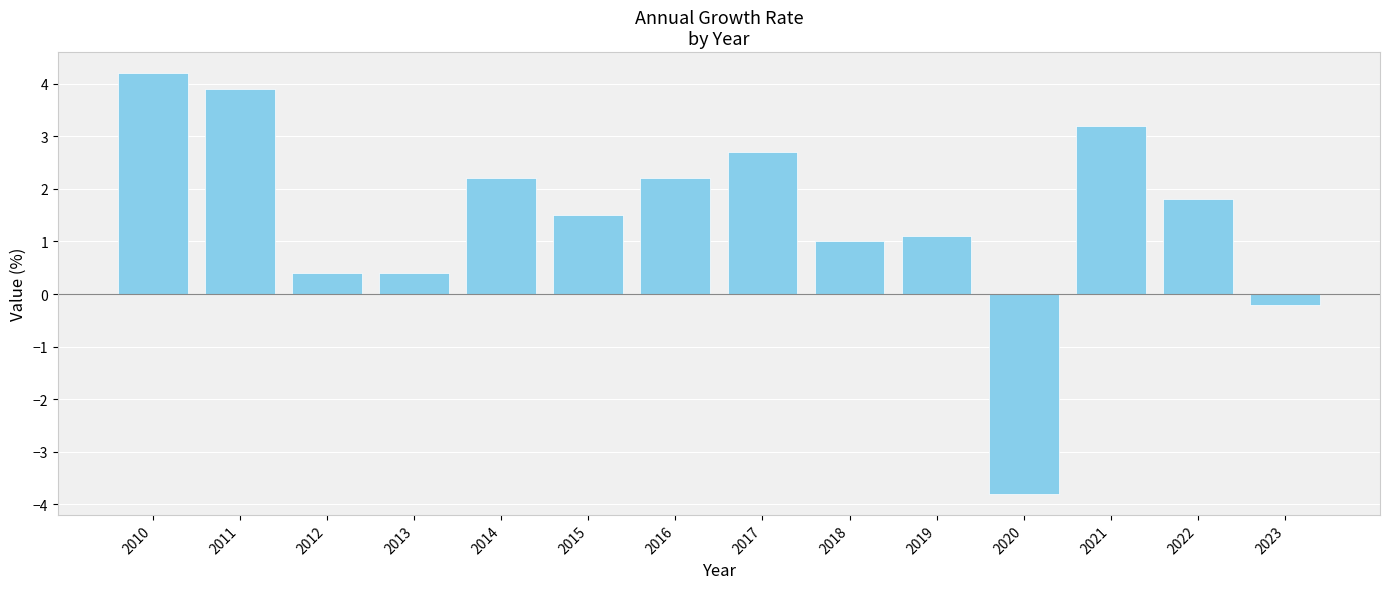

What is the value of the 9th bar from the left?

1.0